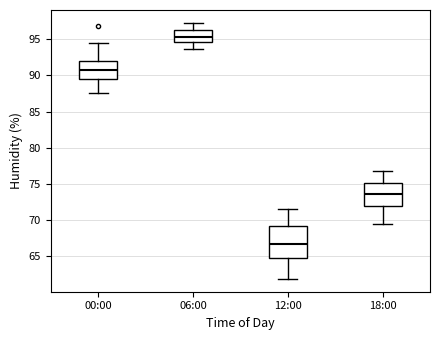

Comparing the boxes themselves (not the whiskers), which one is the tallest?

12:00